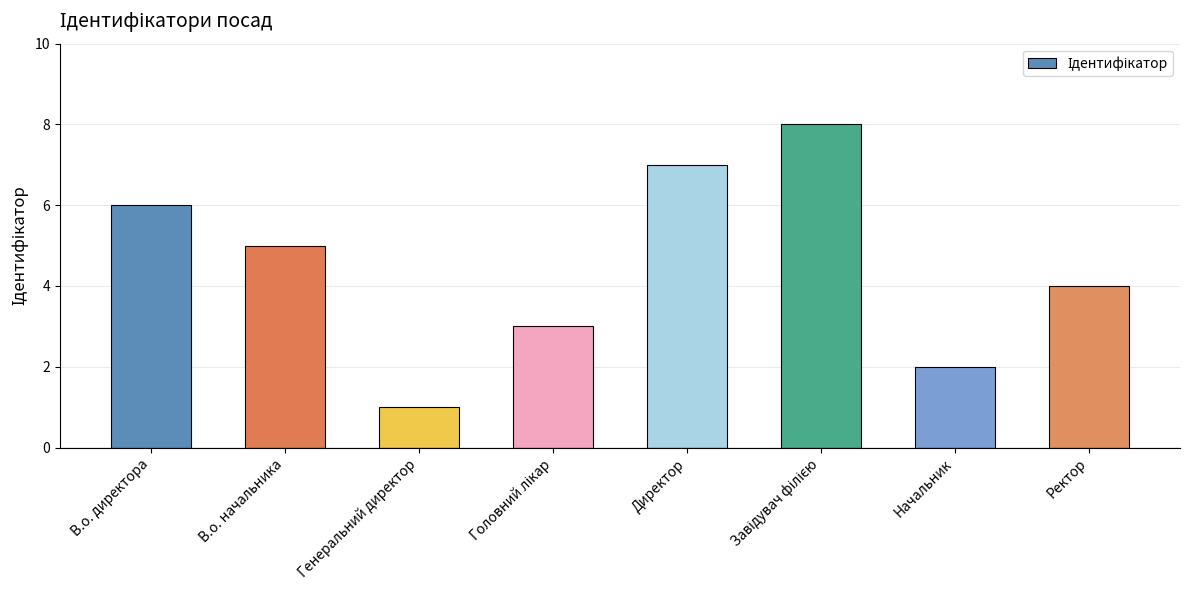

What is the label of the 6th bar from the right?

Генеральний директор